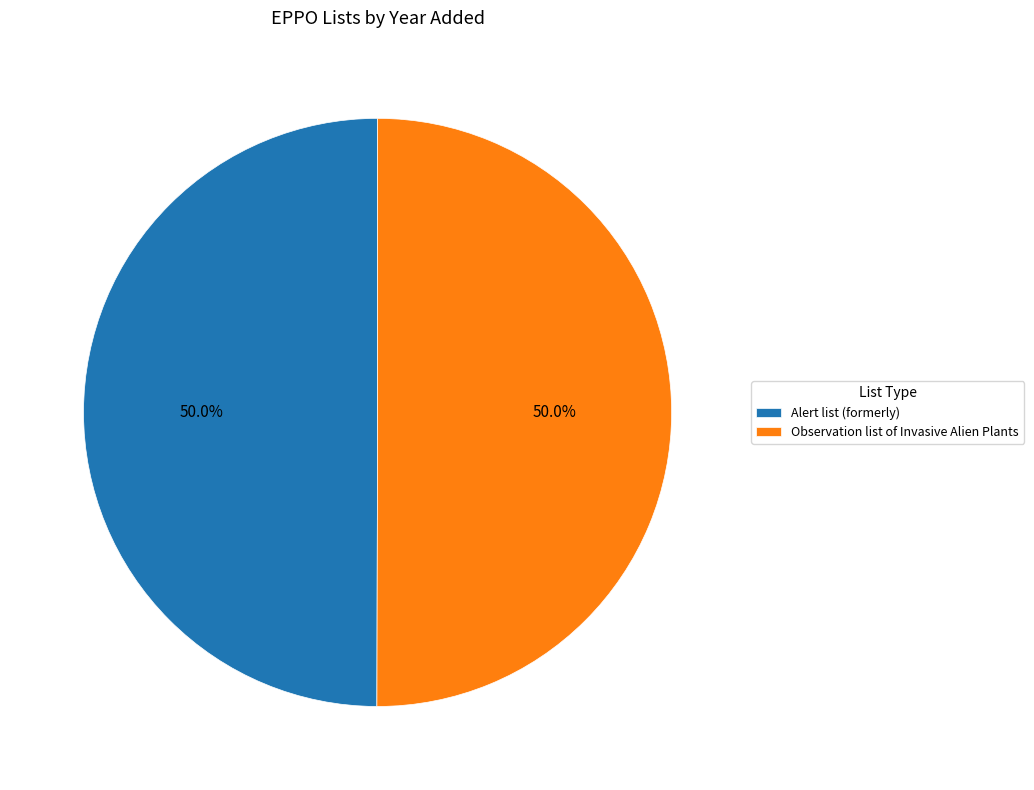

Approximately how many times larger is the value at Observation list of Invasive Alien Plants compared to Alert list (formerly)?

1.0